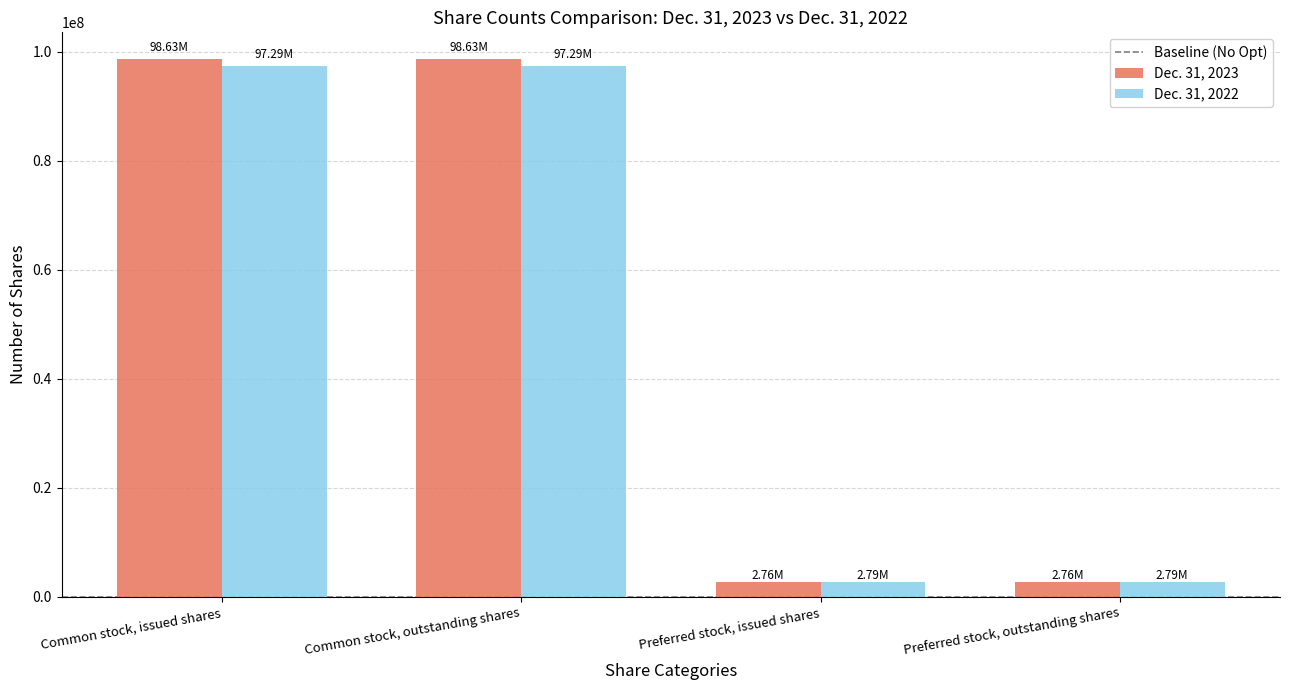

Which series has the widest spread of values?

Dec. 31, 2023